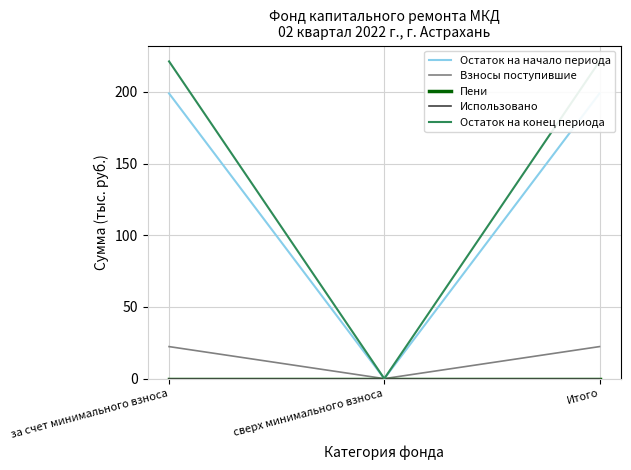

What is the spread (max minus min) of values at Итого?

221.2